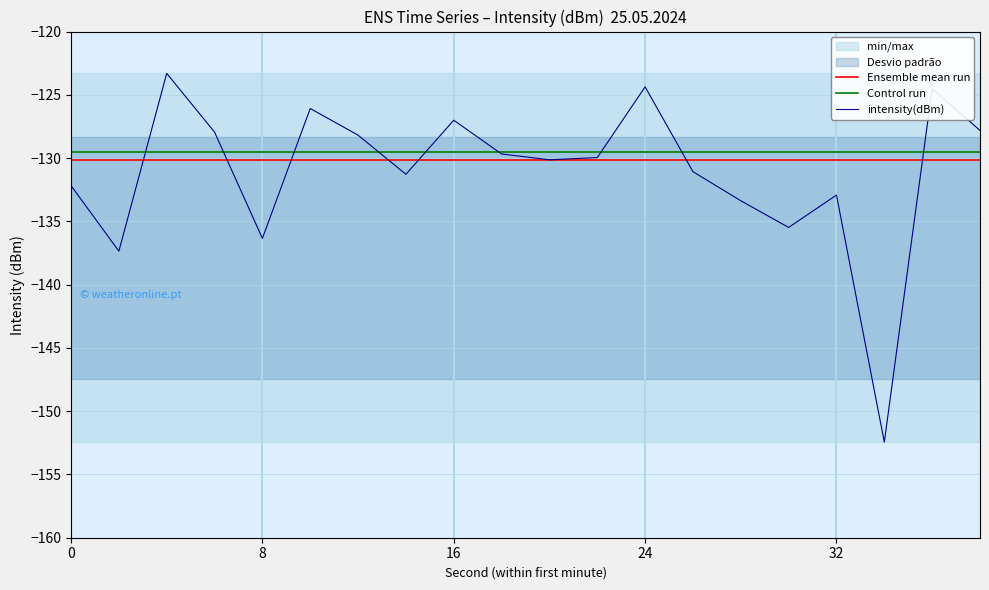

What is the approximate value of Ensemble mean run at 0?

-130.1